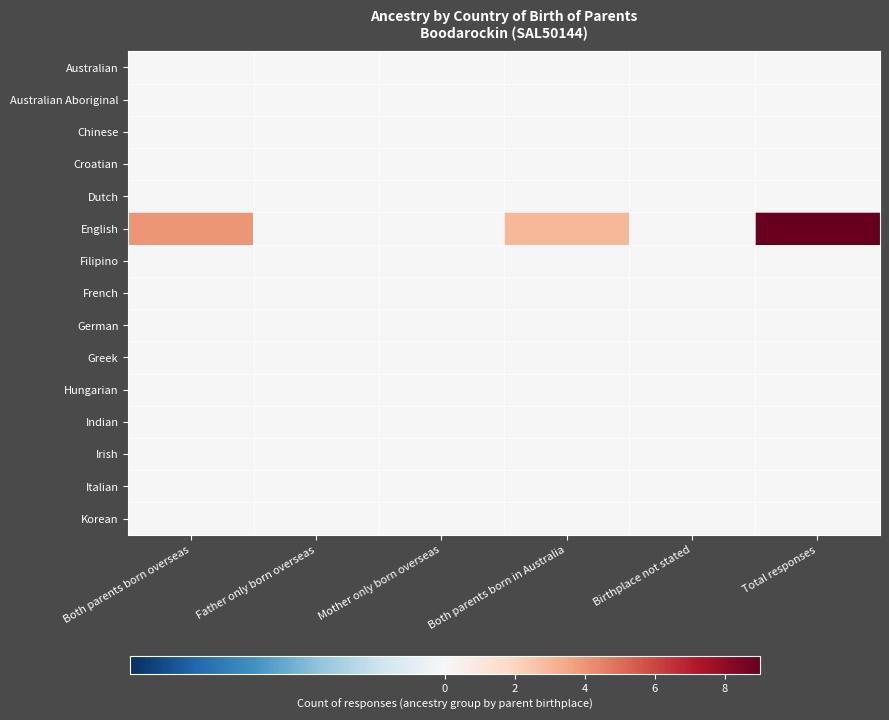

At which category is the sum across all series the highest?

Total responses